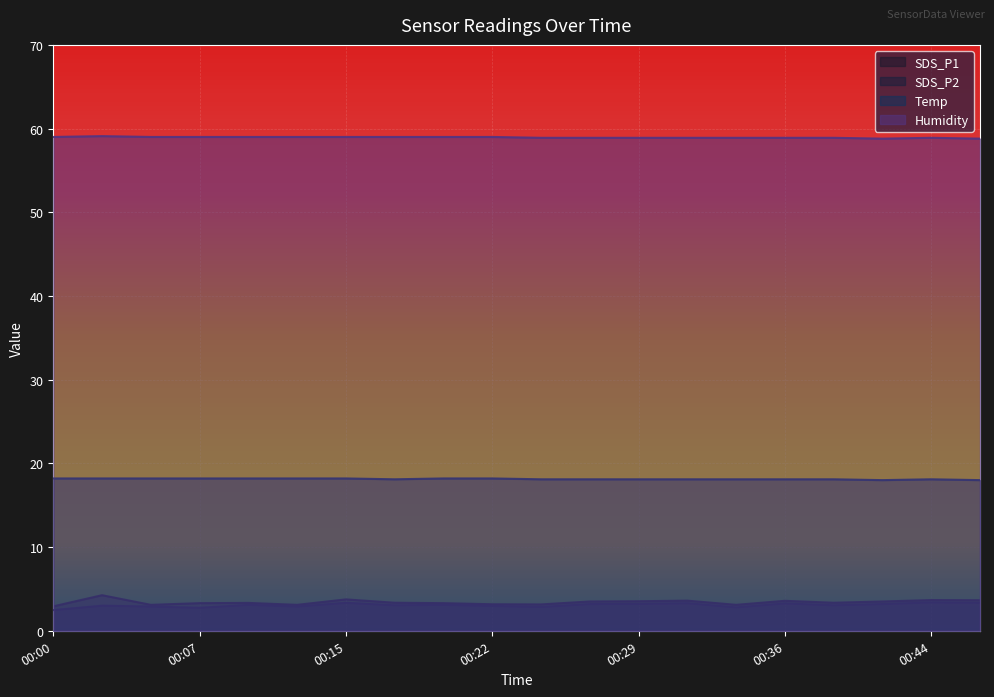

Between 00:22 and 00:12, which is larger?

00:22